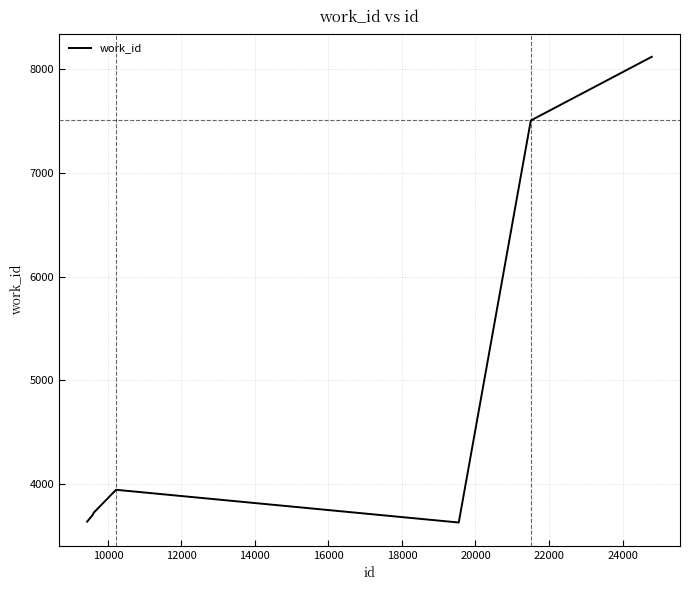

Does the chart have visible grid lines?

Yes